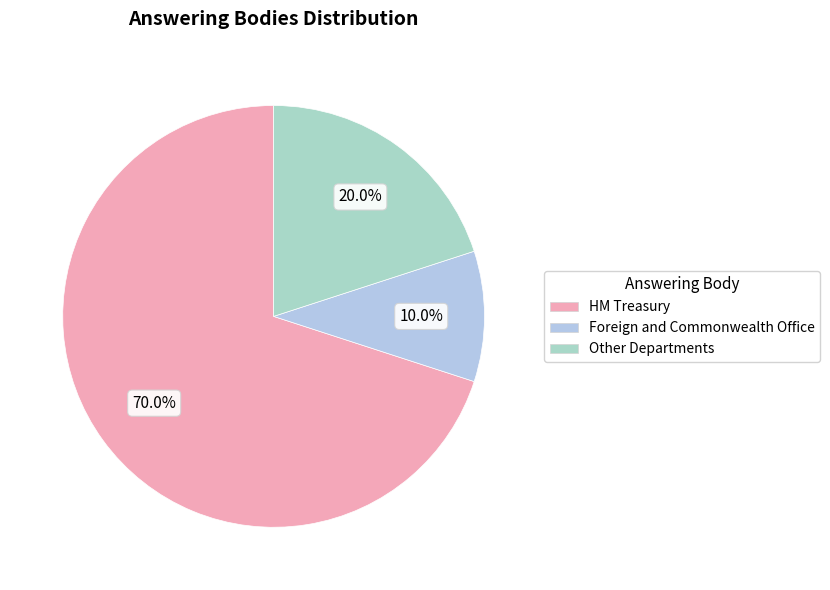

How many segments does this pie chart have?

3